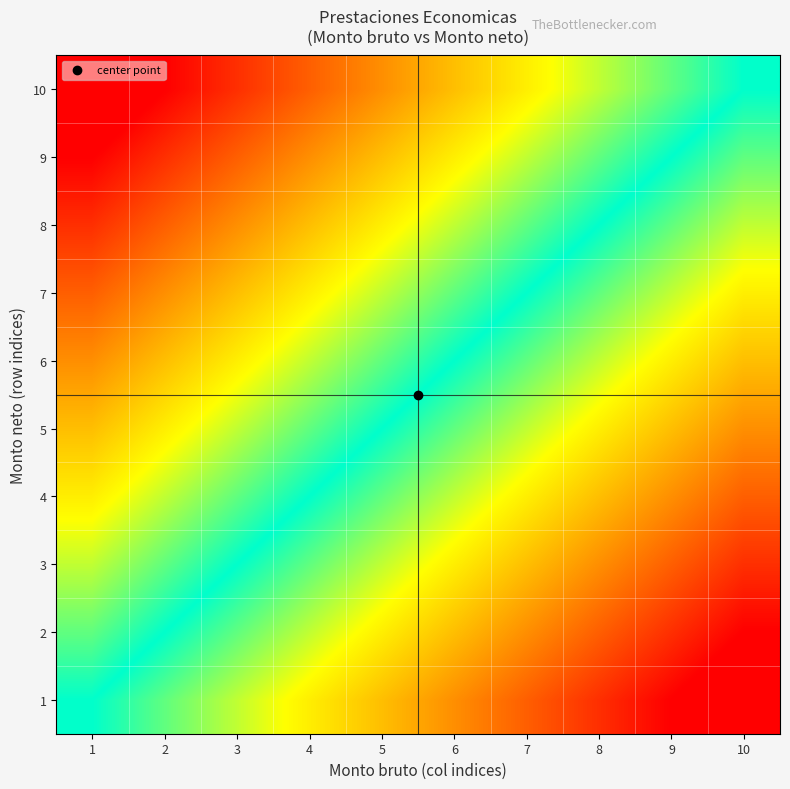

Which label corresponds to the smallest value in the chart?

10